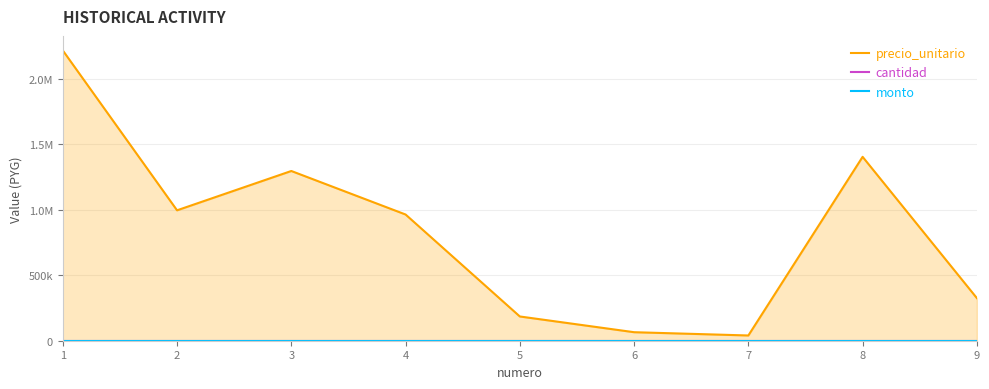

How many series are shown in this chart?

3